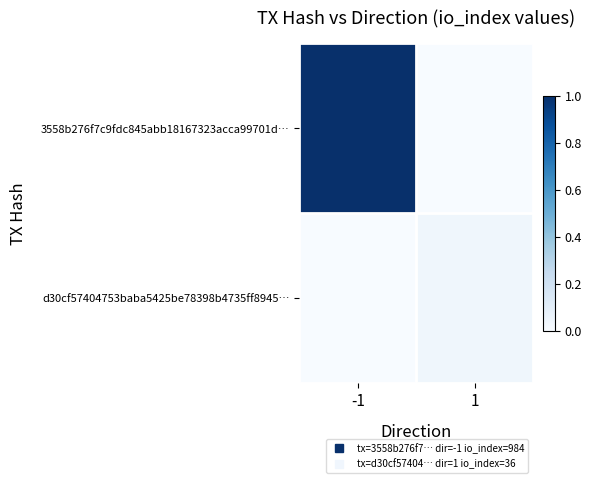

Reading left to right, list all the values displayed in this chart.

3558b276f7c9fdc845abb18167323acca99701d…: -1=1.0	1=0.0
d30cf57404753baba5425be78398b4735ff8945…: -1=0.0	1=0.0